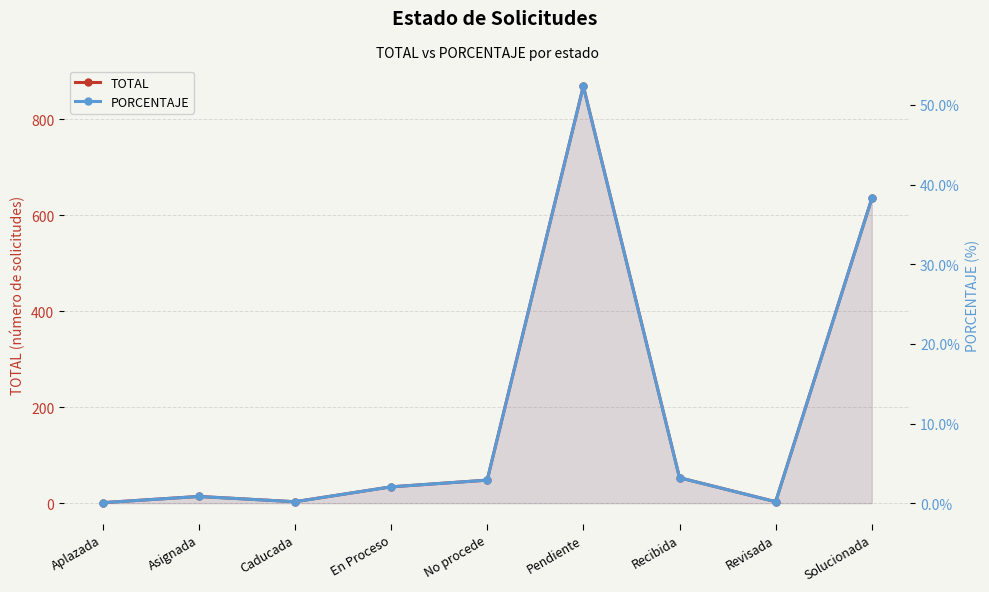

At which label is PORCENTAJE closest to 26?

Solucionada